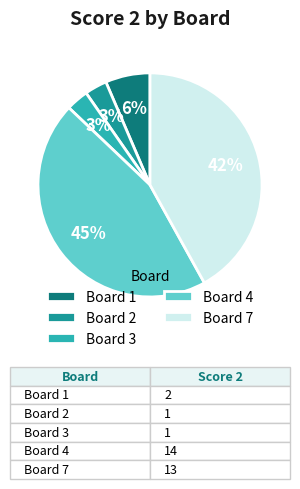

Which has a higher value, Board 3 or Board 1?

Board 1